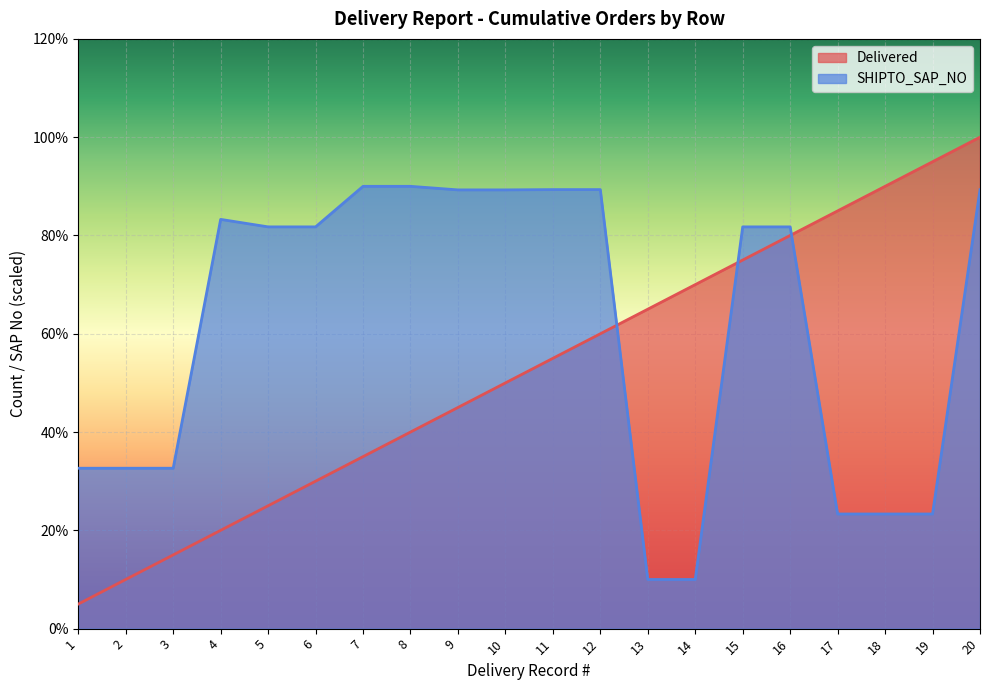

What is the total value across all series at 15?

156.7